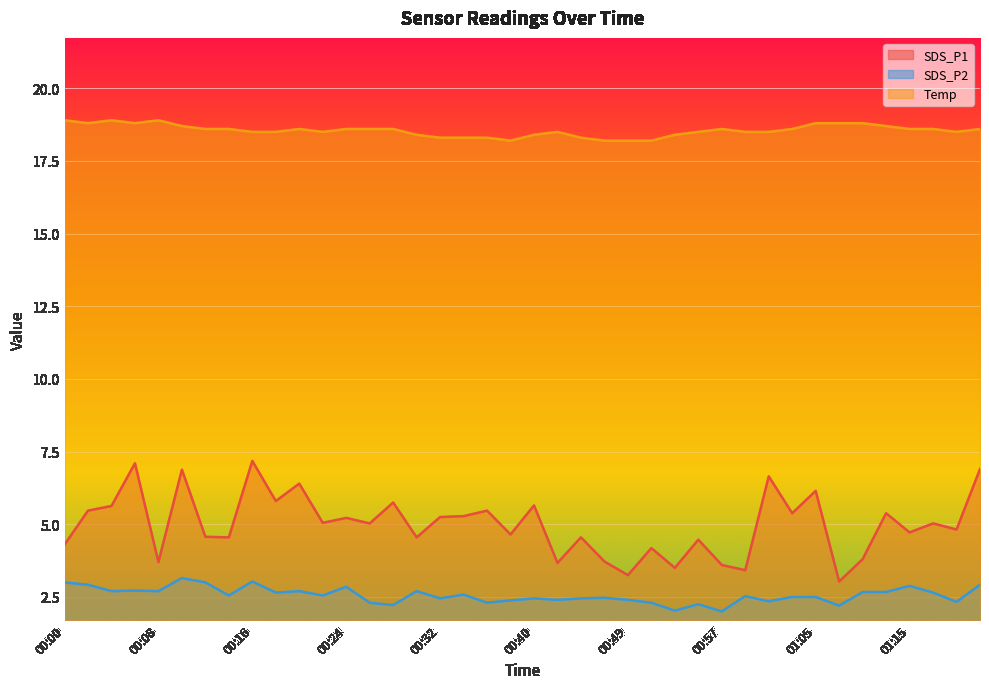

Is the value of SDS_P2 at 00:04 greater than the value of Temp at 00:40?

No